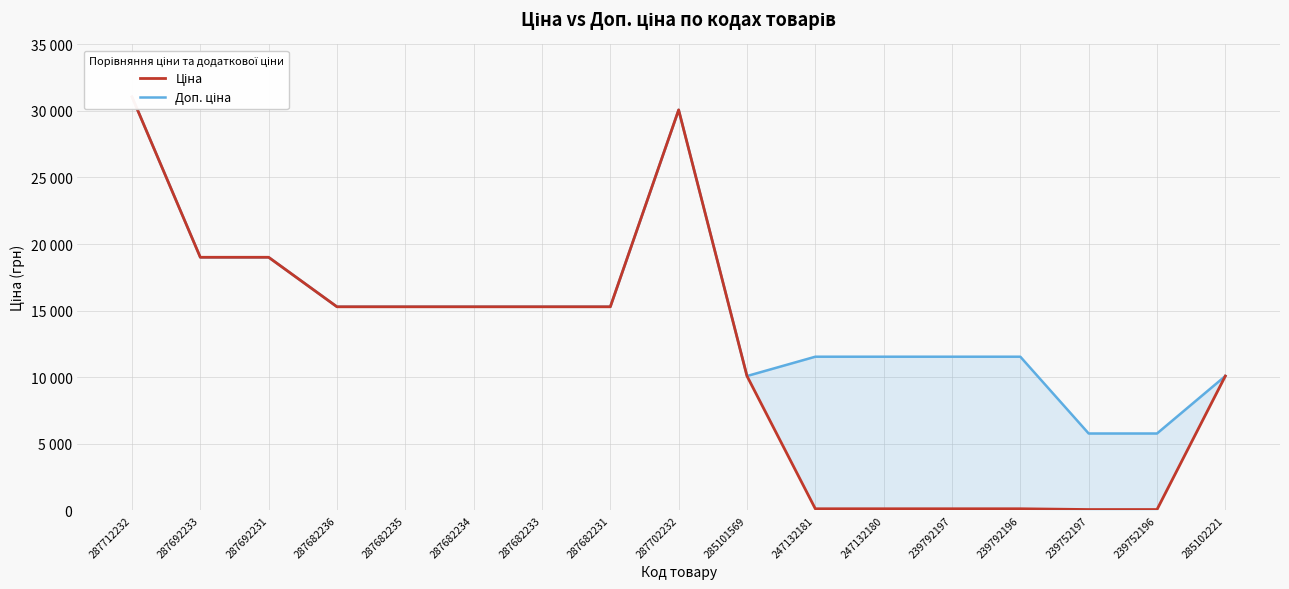

At which label does Ціна reach its minimum?

239752197